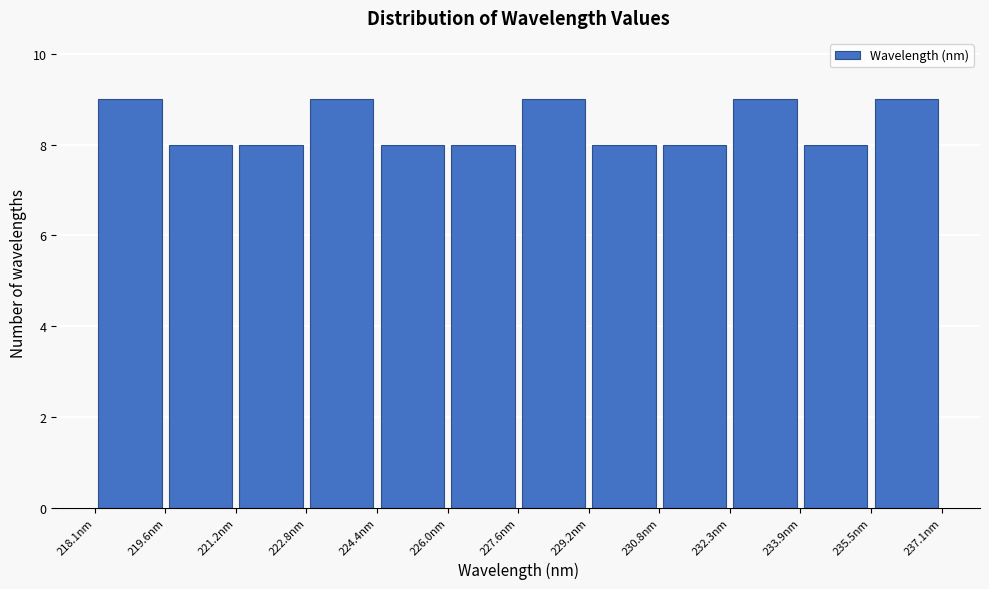

What is the height of the bar covering 219.6 to 221.2 on the x-axis? Neither the bar edges nor the heights are printed on the chart, so give them approximately, as read against the axes.

8